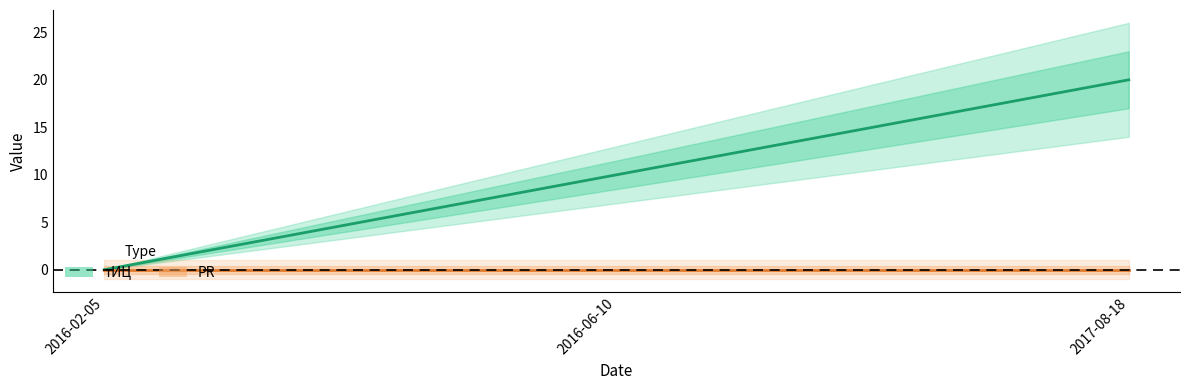

Is it true that тИЦ equals 20 at 2017-08-18?

True